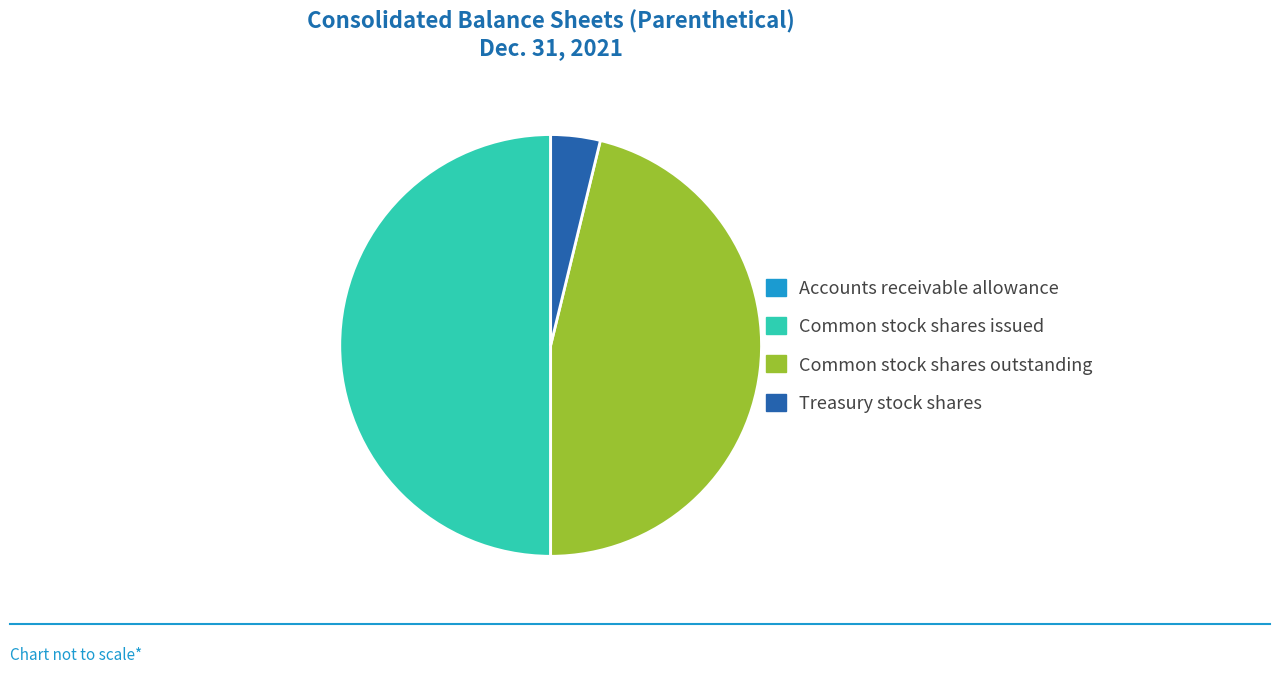

Between Common stock shares issued and Common stock shares outstanding, which is larger?

Common stock shares issued